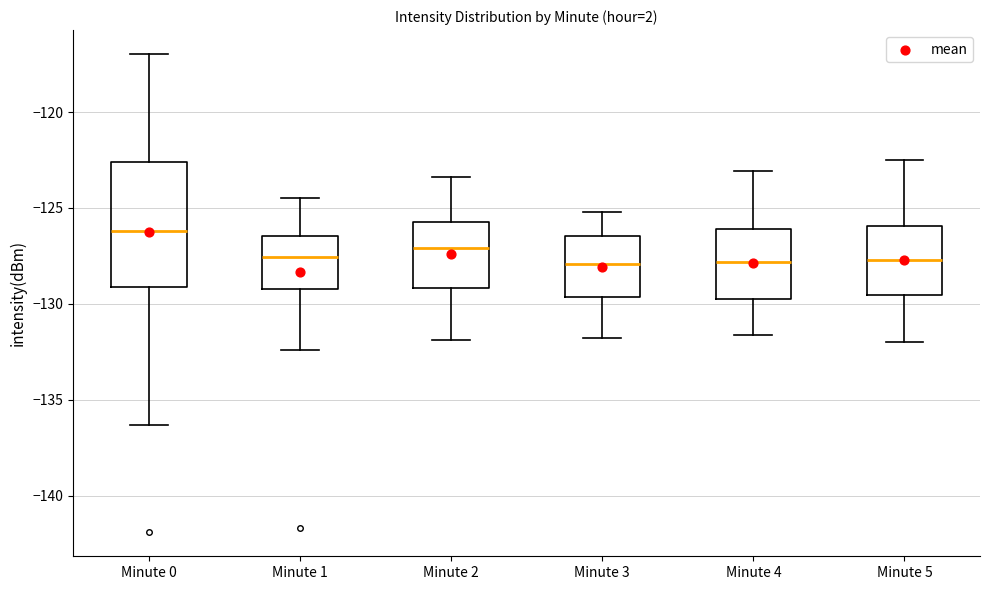

Comparing the boxes themselves (not the whiskers), which one is the tallest?

Minute 0